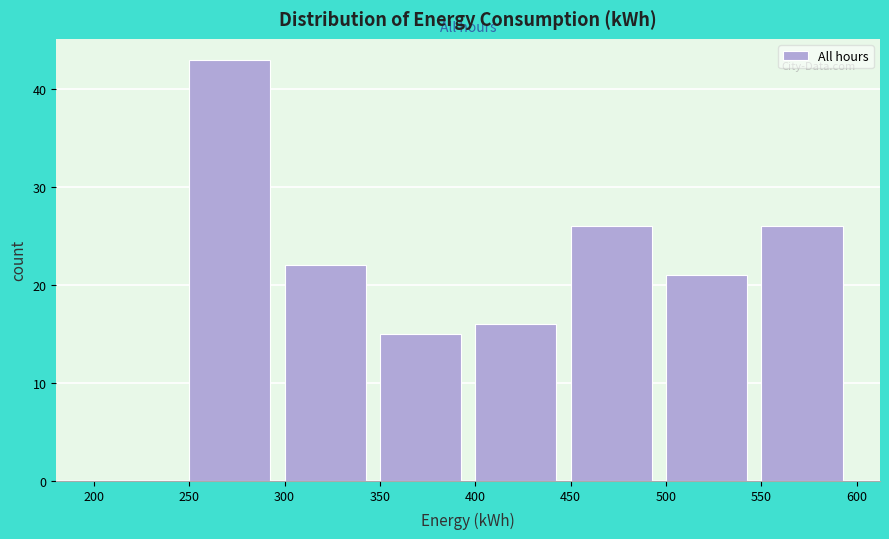

How tall is the bar that spans 400 to 450 on the x-axis? The values are not printed on the chart, so give them approximately, as read against the axis.

16